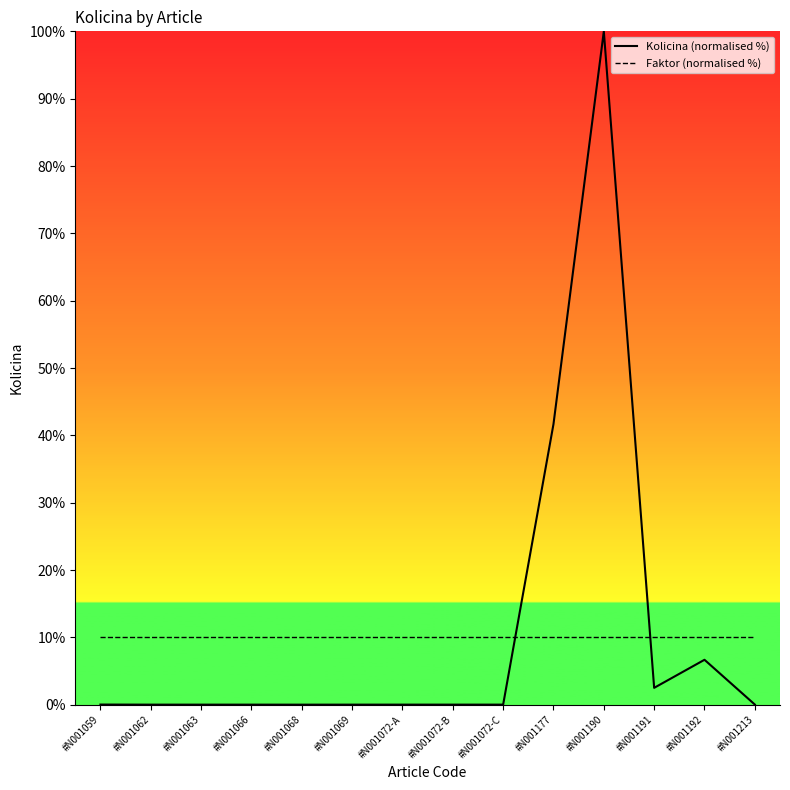

Where is the first local minimum for Kolicina (normalised %)?

#N001068